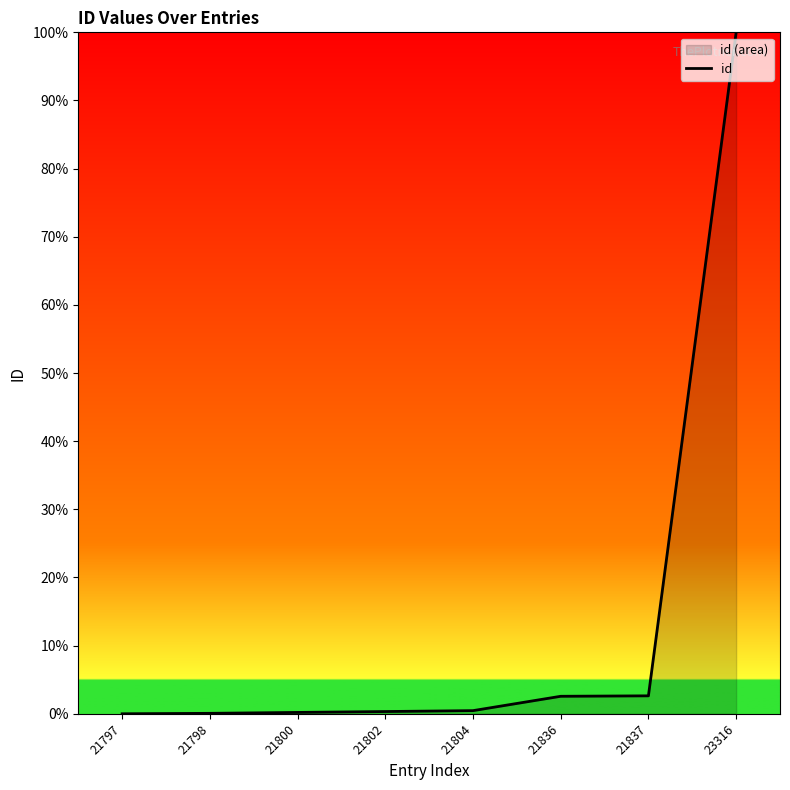

True or false: the data shows 0.5 at 21837.

False